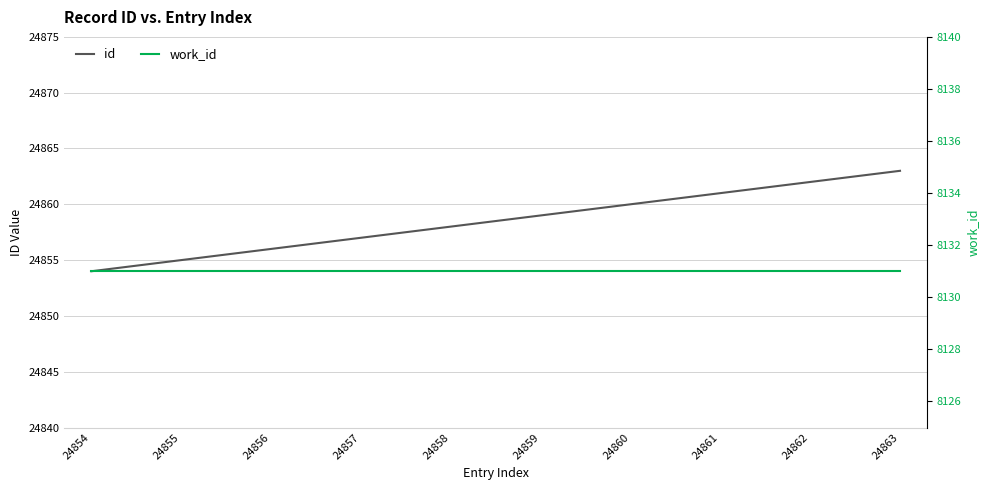

How many values in the id series are below 24859?

5